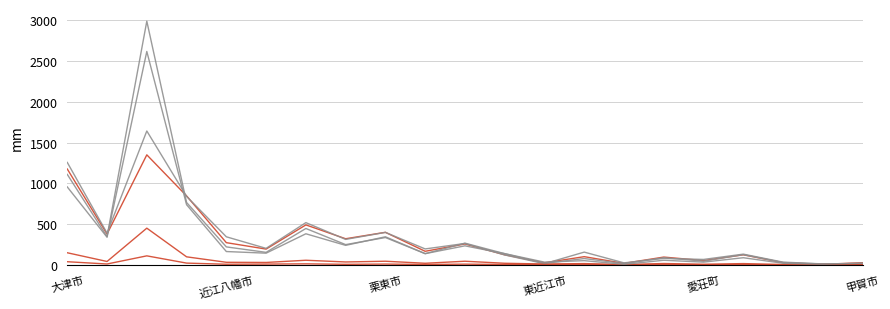

Does the chart display data point markers on the line(s)?

No